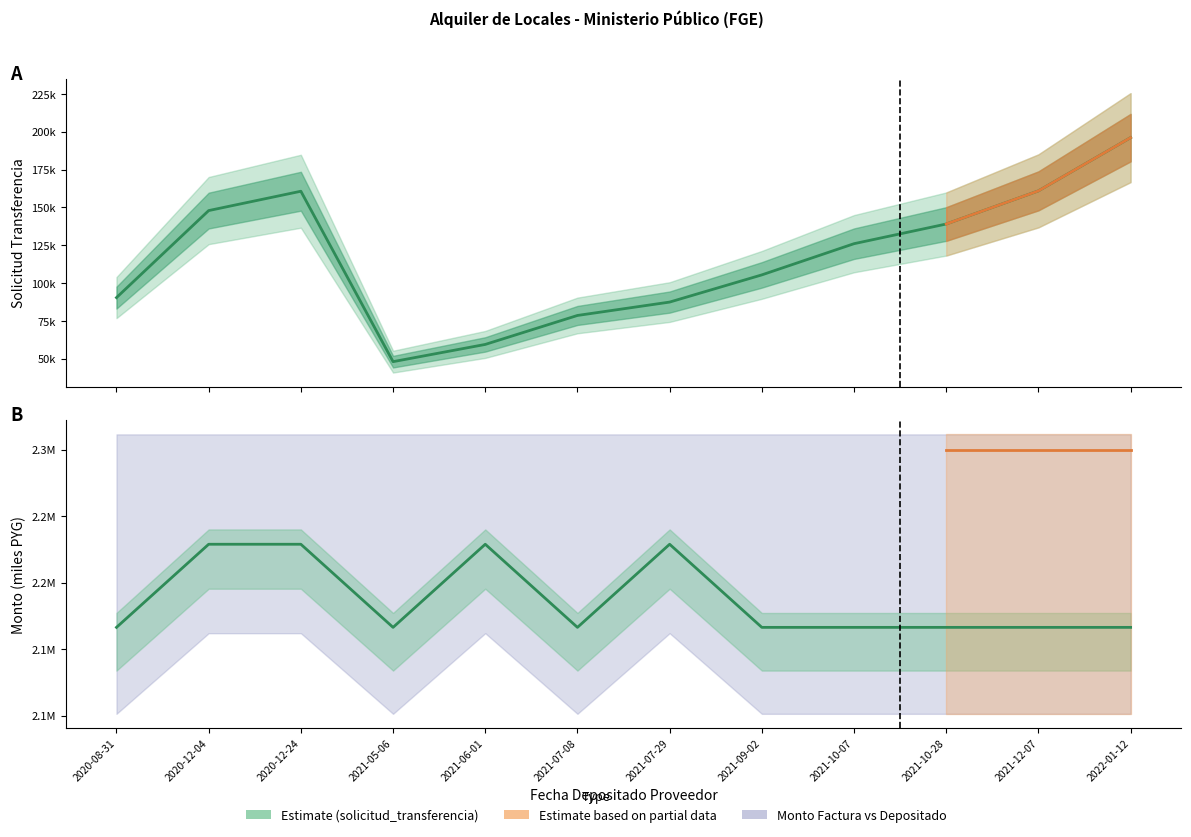

True or false: monto_depositado_proveedor and solicitud_transferencia cross at least once.

False